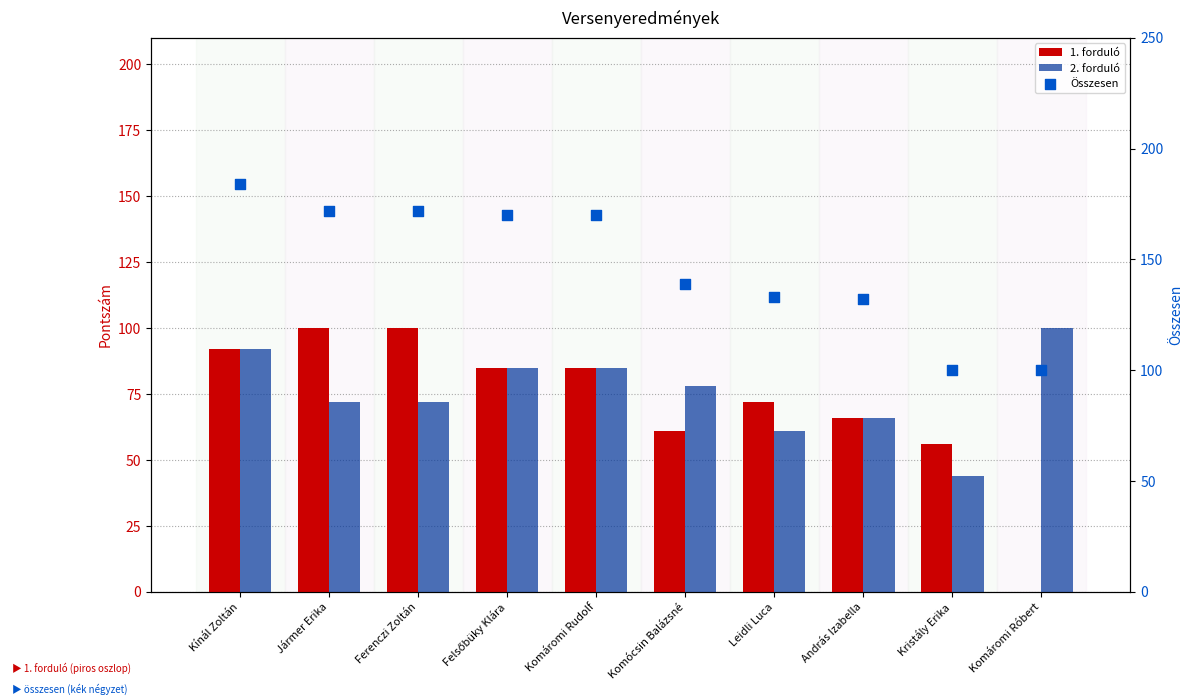

At which category is the sum across all series the highest?

Kínál Zoltán